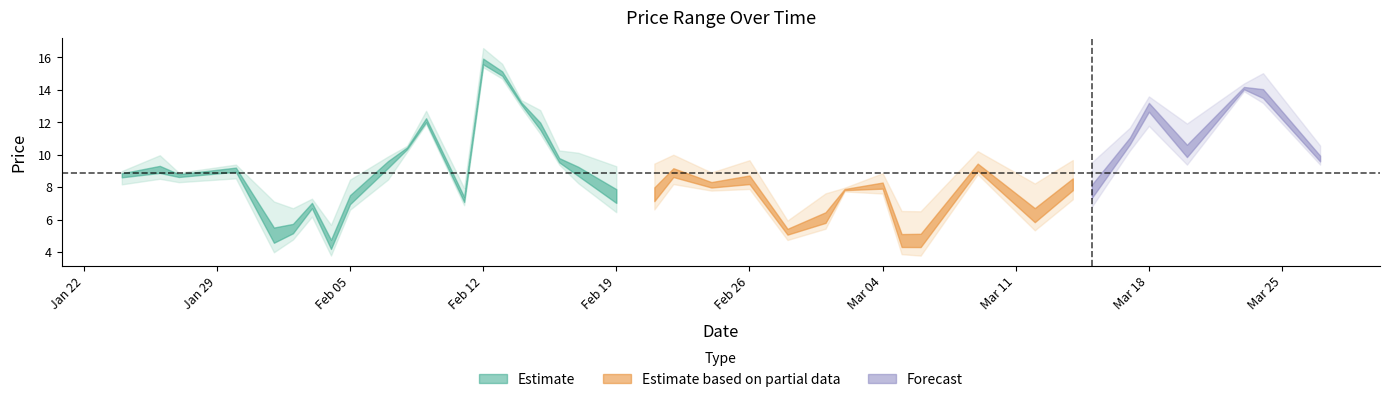

What is the difference between the second highest and second lowest values in the mean series?

10.4